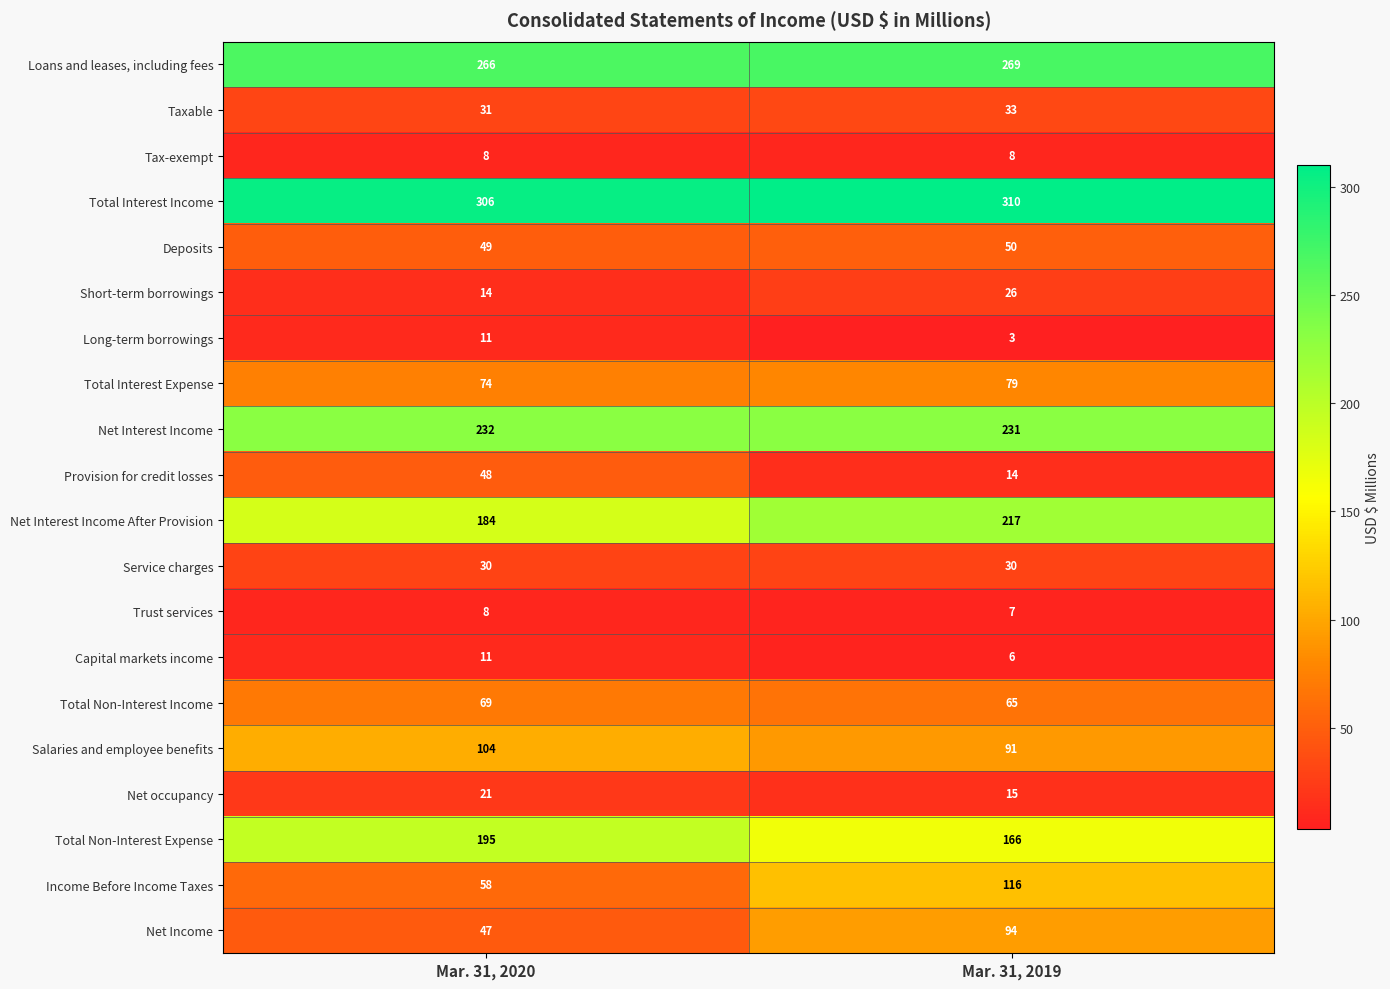

Read the Salaries and employee benefits value at Mar. 31, 2019, to the nearest 10.

90